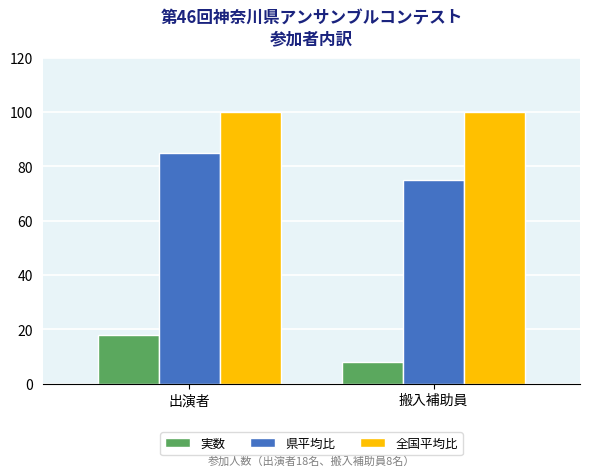

Reading left to right, list all the values displayed in this chart.

実数: 18	8
県平均比: 85	75
全国平均比: 100	100